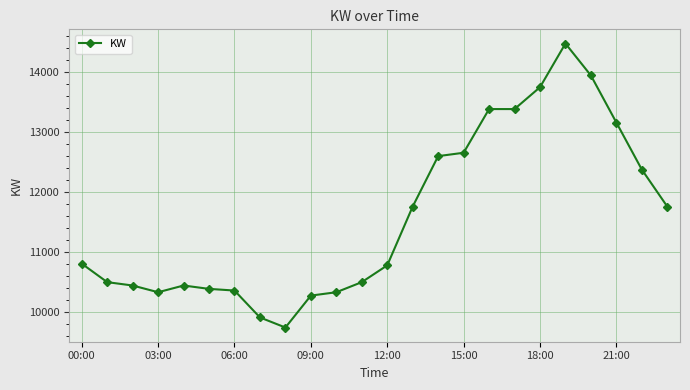

How many data points does each series have?

24